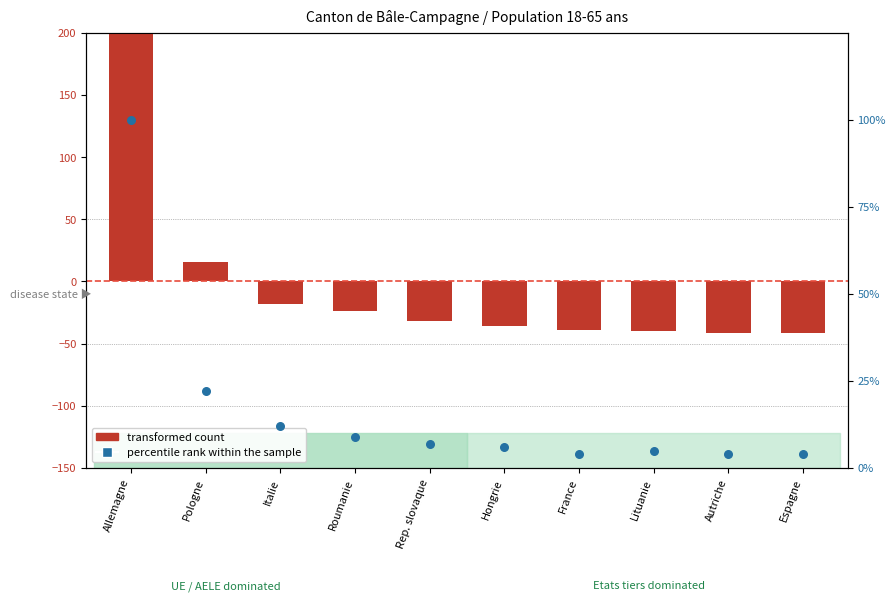

Which series contains the lowest Y value?

transformed count